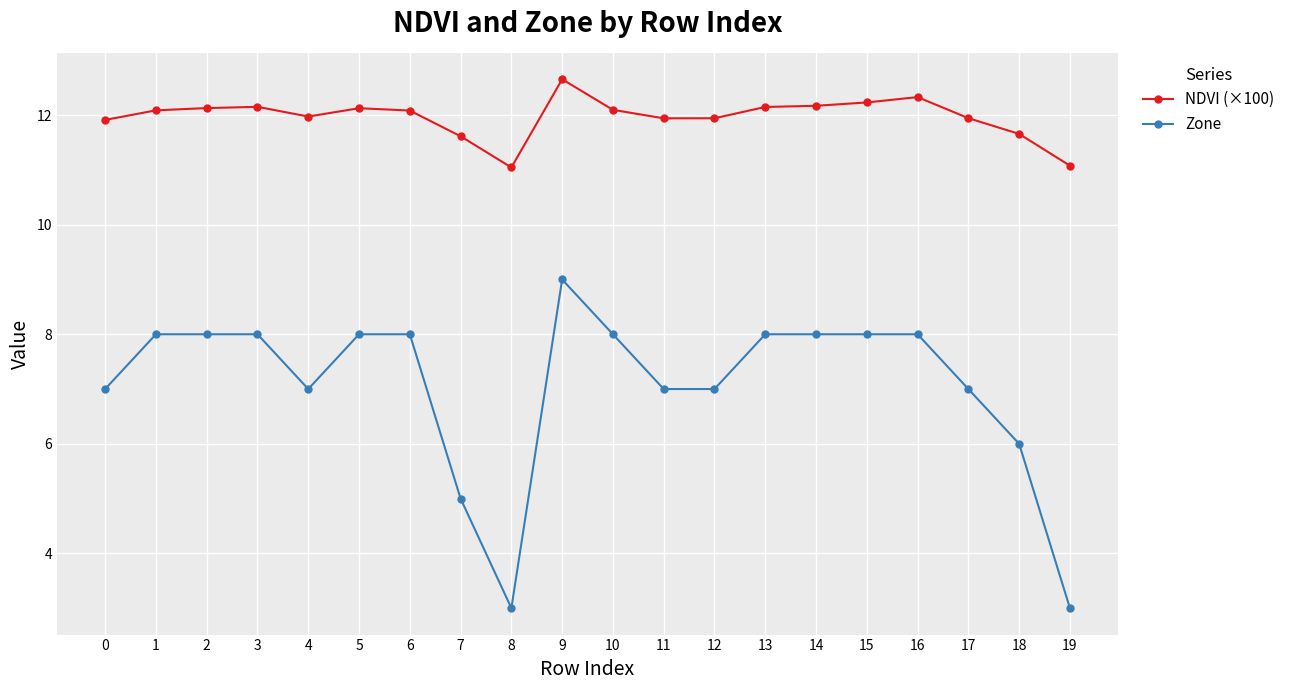

Count the number of categories in the chart.

20